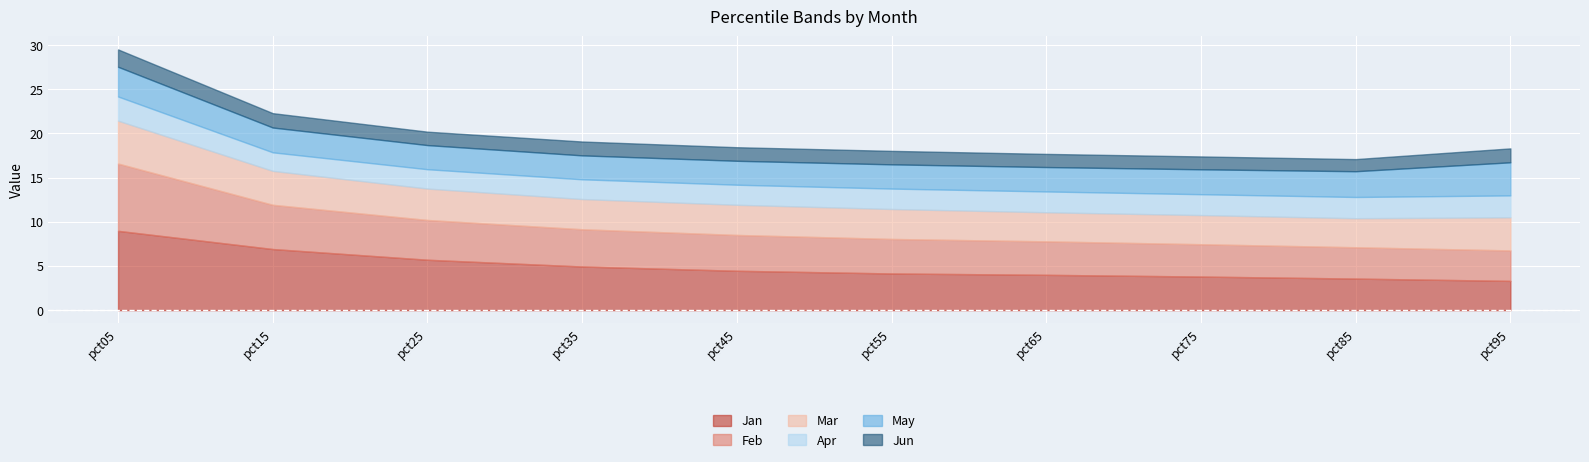

What is the spread (max minus min) of values at pct95?

2.2